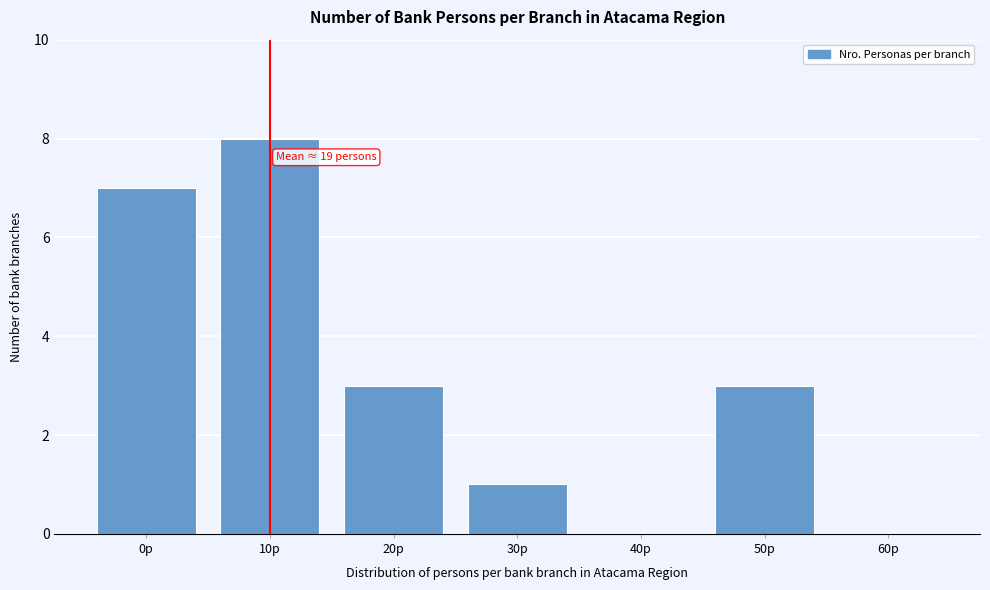

Reading left to right, what are all the values shown in this chart?

0p=7	10p=8	20p=3	30p=1	40p=0	50p=3	60p=0